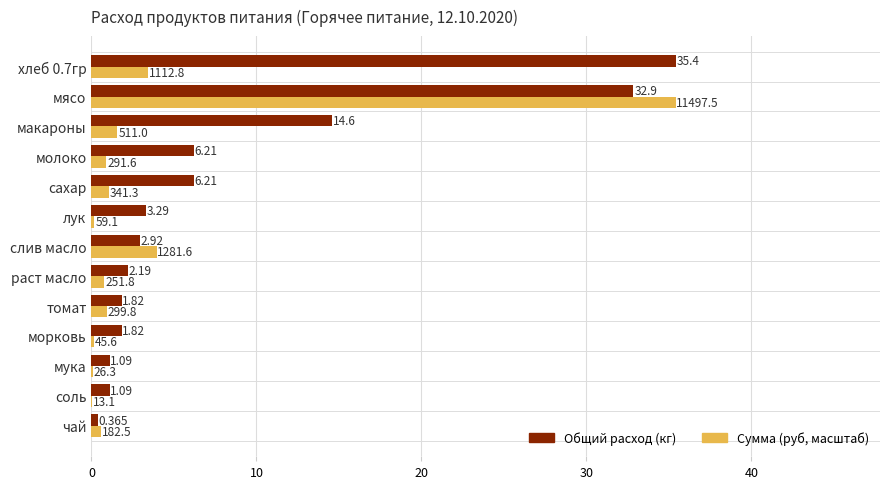

Is the value of Сумма (руб, масштаб) at томат greater than the value of Общий расход (кг) at хлеб 0.7гр?

No